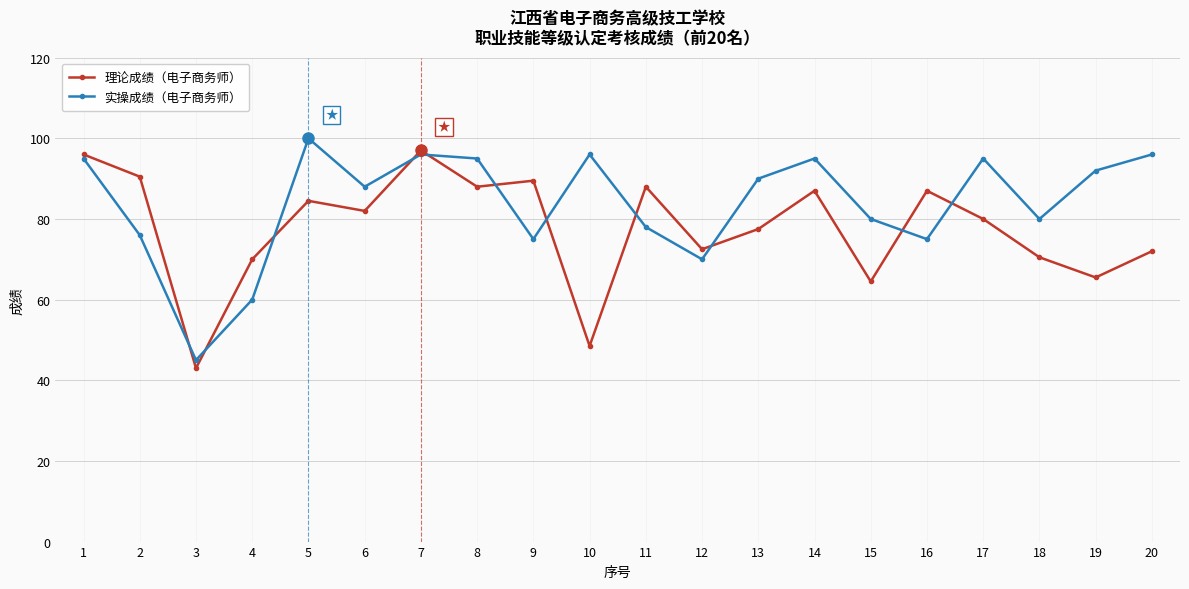

Rank the series by their maximum value, from lowest to highest.

理论成绩（电子商务师）, 实操成绩（电子商务师）